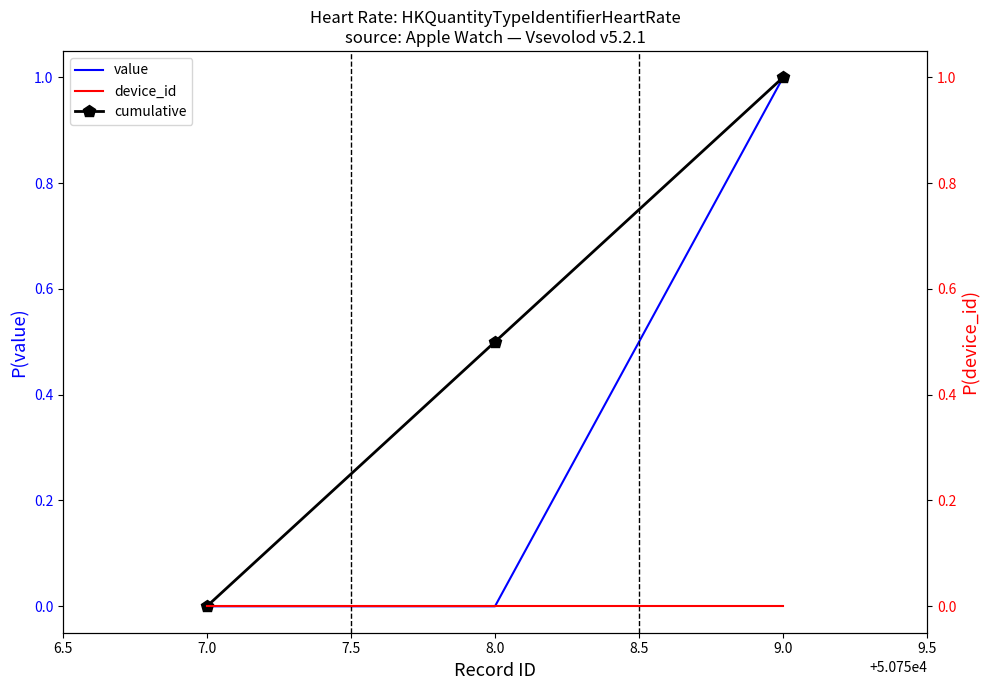

Which category has the lowest value in the cumulative series?

7.0